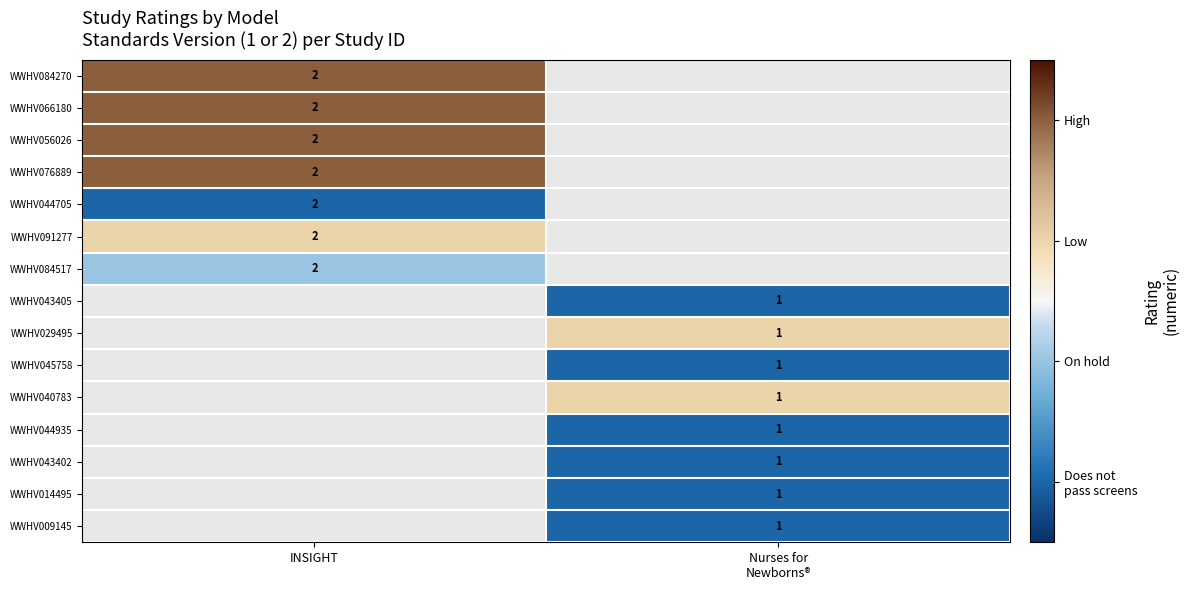

True or false: WWHV044705 has a value of 1 at INSIGHT.

False